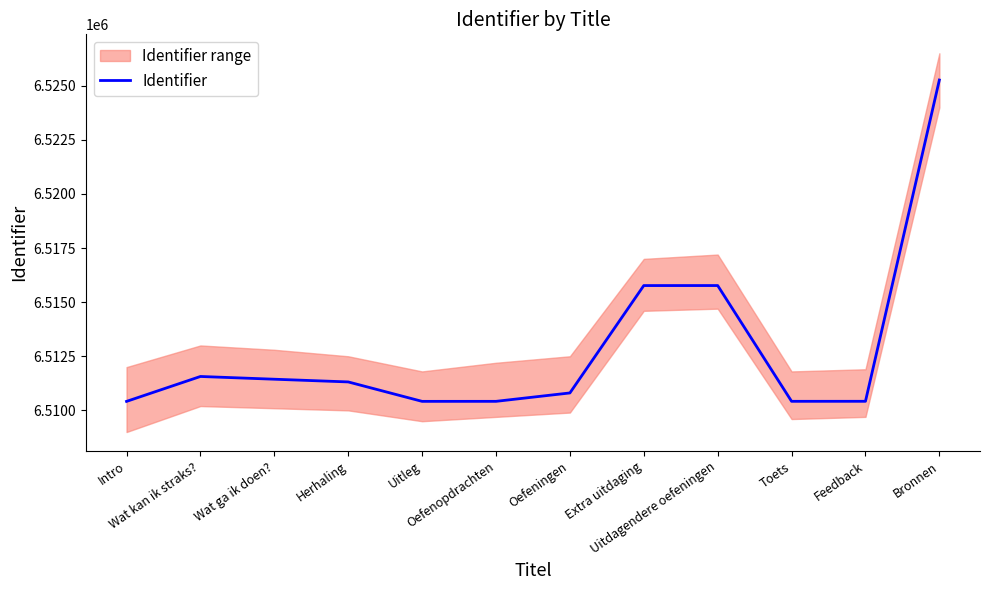

Reading left to right, list all the values displayed in this chart.

6510416	6511567	6511440	6511315	6510417	6510418	6510806	6515767	6515768	6510419	6510420	6525264